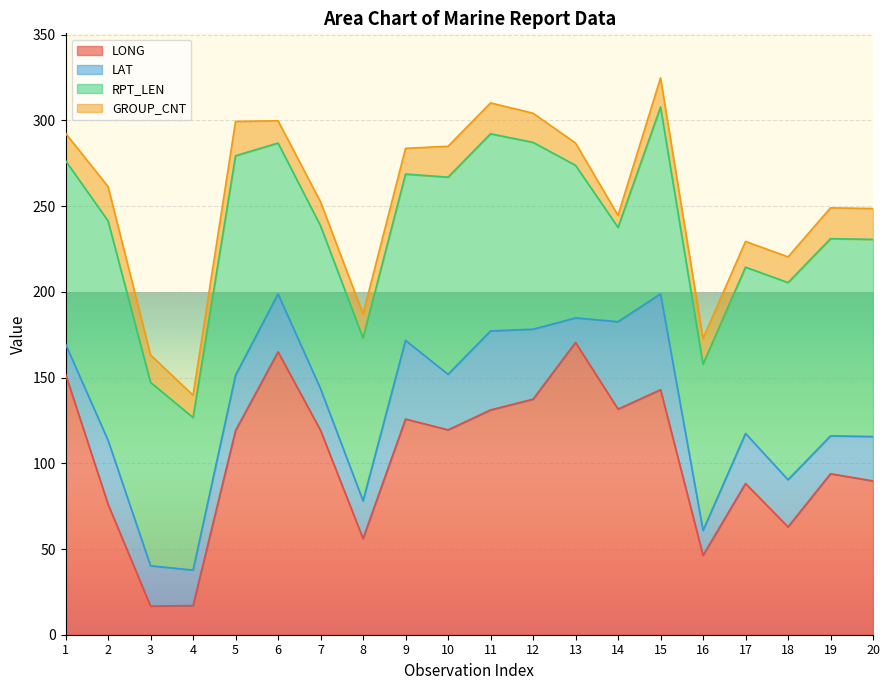

Rank the categories by RPT_LEN value from highest to lowest.

2, 5, 10, 11, 18, 19, 20, 12, 15, 1, 3, 9, 16, 17, 7, 8, 4, 13, 6, 14